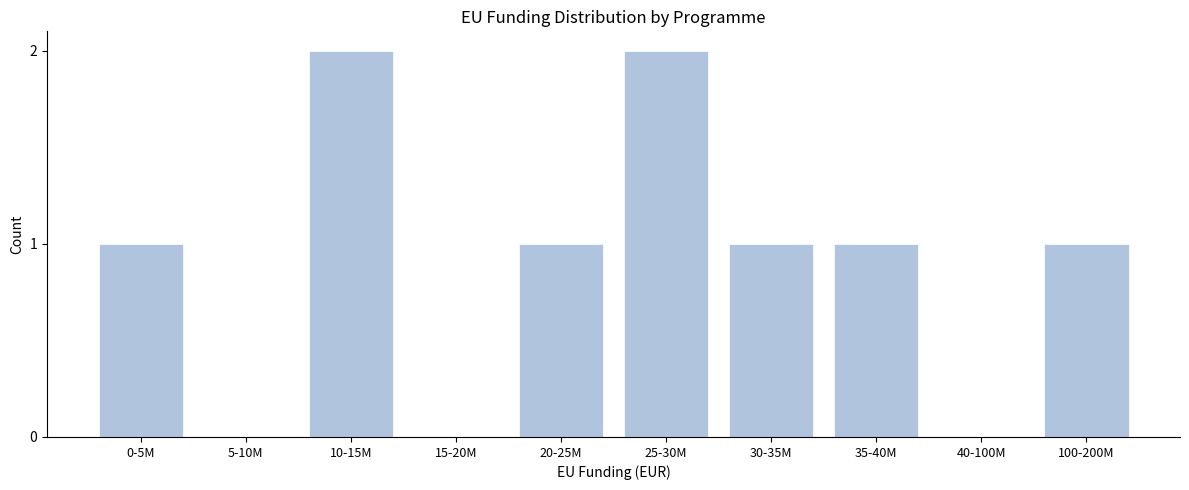

Reading left to right, what are all the values shown in this chart?

0-5M=1	5-10M=0	10-15M=2	15-20M=0	20-25M=1	25-30M=2	30-35M=1	35-40M=1	40-100M=0	100-200M=1